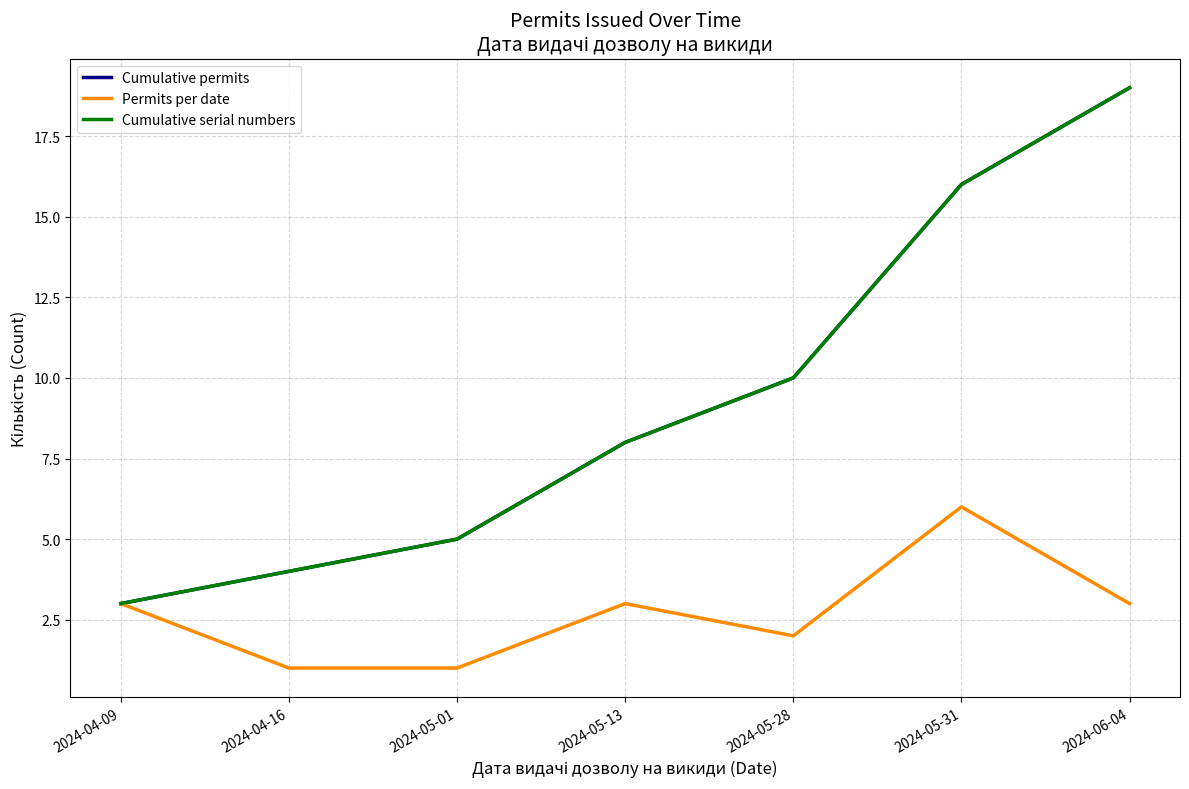

True or false: Cumulative permits has a value of 16 at 2024-05-31.

True